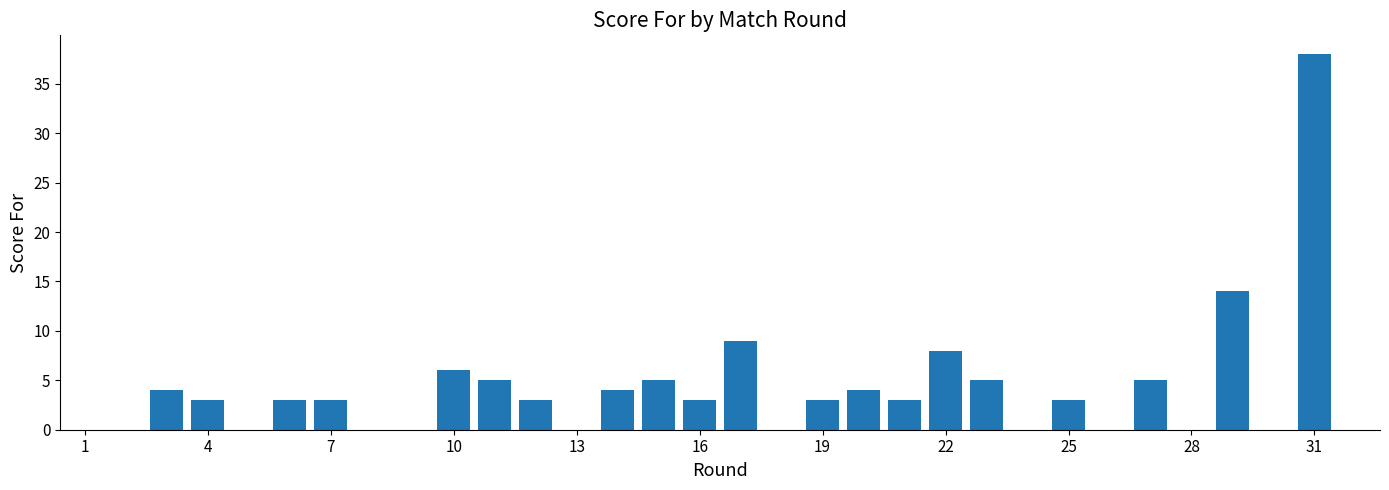

How many categories are shown in the chart?

32